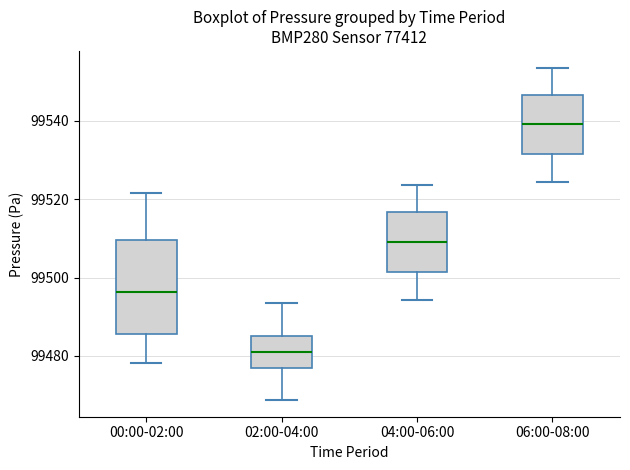

Reading left to right, read every box against the y-axis: the position of its median line, the range the box covers, and the ends of its whiskers. The values are not printed on the chart, so give them approximately, as read against the axis.

00:00-02:00: median 99496, box 99486 to 99510, whiskers 99478 to 99522
02:00-04:00: median 99480, box 99478 to 99486, whiskers 99468 to 99494
04:00-06:00: median 99510, box 99502 to 99516, whiskers 99494 to 99524
06:00-08:00: median 99540, box 99532 to 99546, whiskers 99524 to 99554